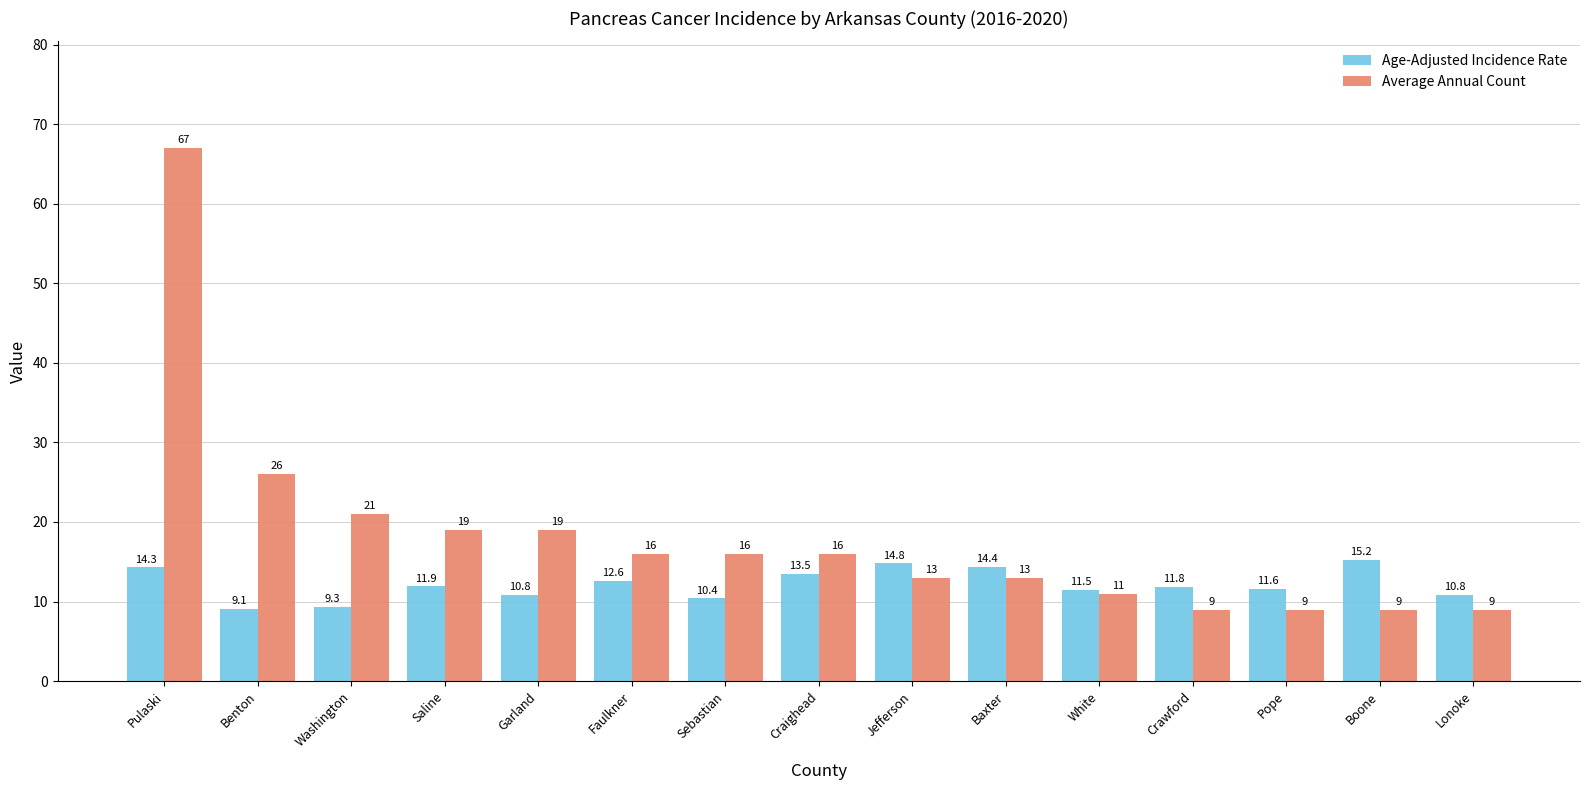

List the series in order of their peak value, highest first.

Average Annual Count, Age-Adjusted Incidence Rate